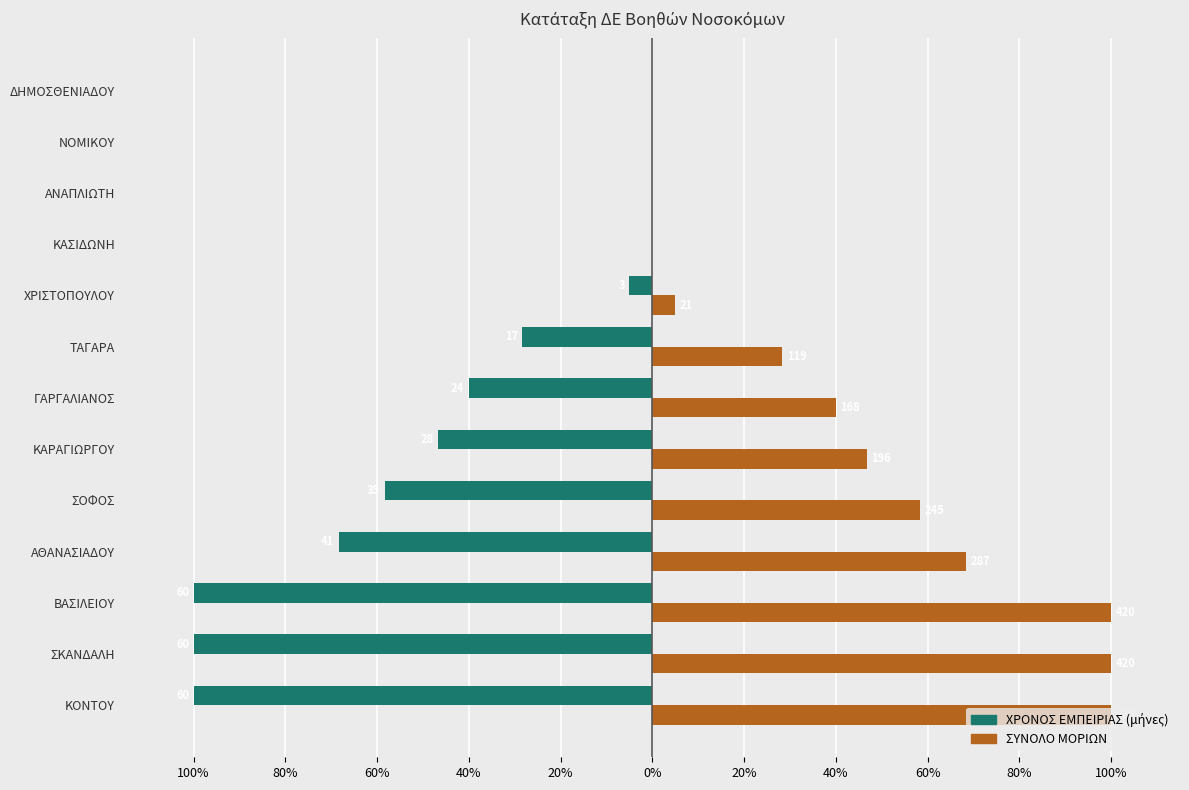

How many bars are there in each group?

2